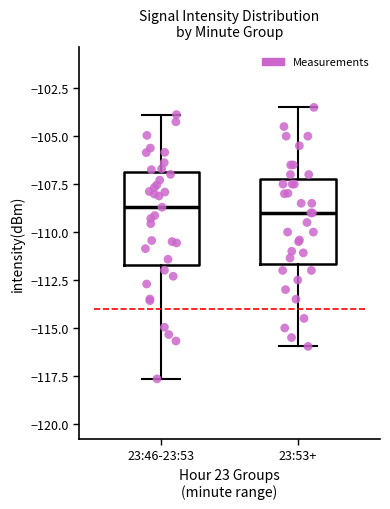

Reading left to right, read every box against the y-axis: the position of its median line, the range the box covers, and the ends of its whiskers. The values are not printed on the chart, so give them approximately, as read against the axis.

23:46-23:53: median -108.5, box -111.5 to -107.0, whiskers -117.5 to -104.0
23:53+: median -109.0, box -111.5 to -107.0, whiskers -116.0 to -103.5